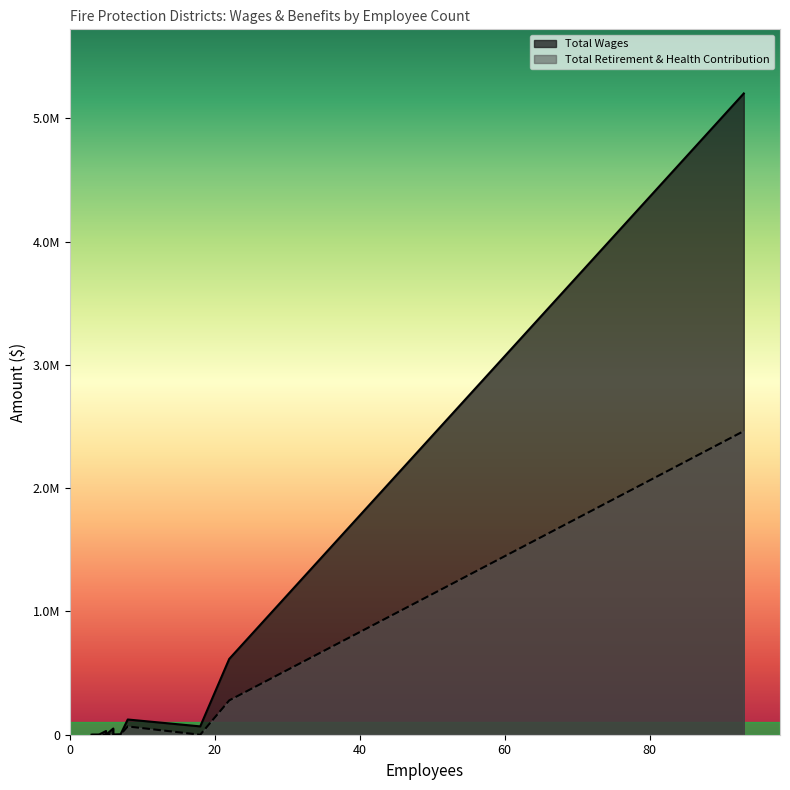

Is it true that Total Retirement & Health Contribution equals 0 at 5?

True